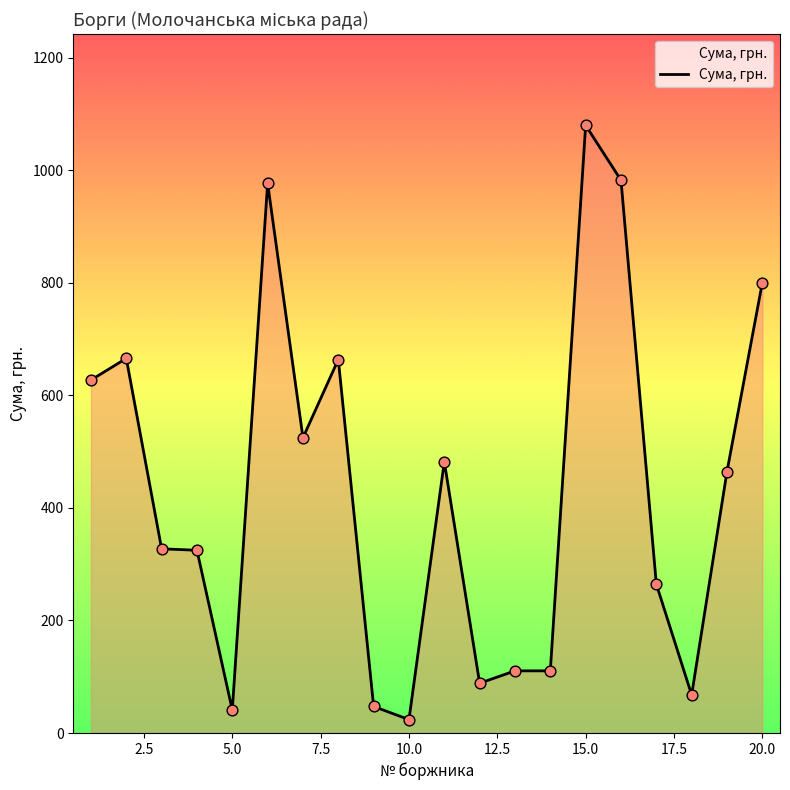

What is the difference between the maximum and minimum values?

1056.1